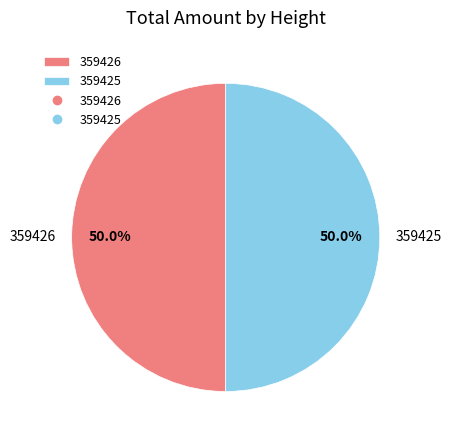

Count the number of slices in the pie.

2